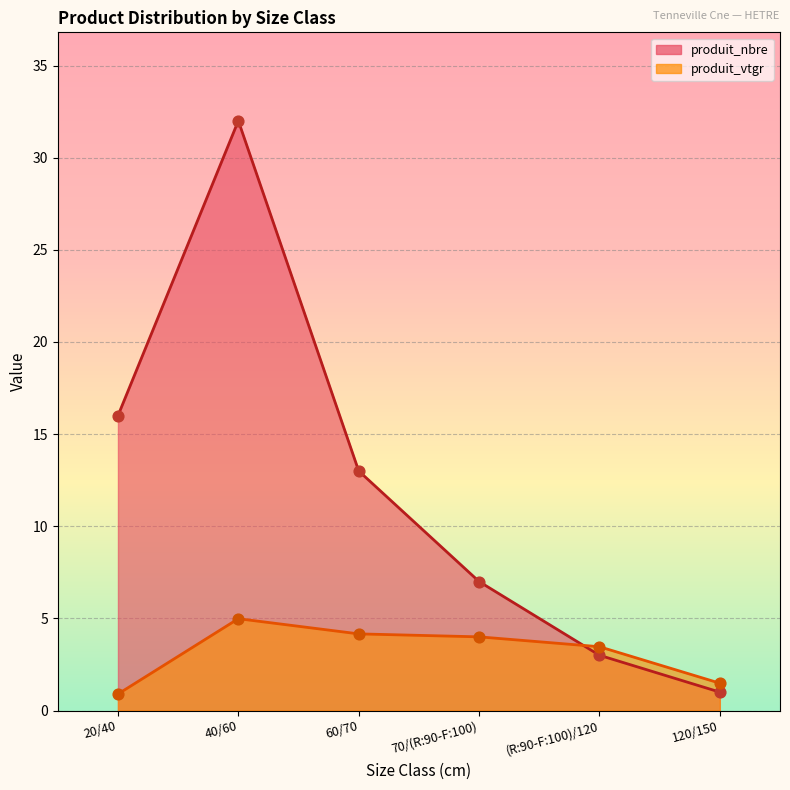

What are all the series names shown in the legend?

produit_nbre, produit_vtgr